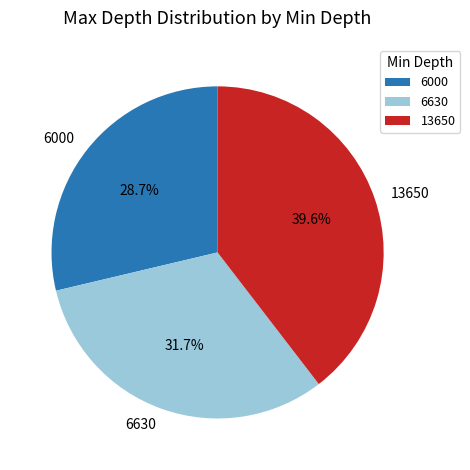

What percentage is the 6000 slice, to the nearest percent?

29%